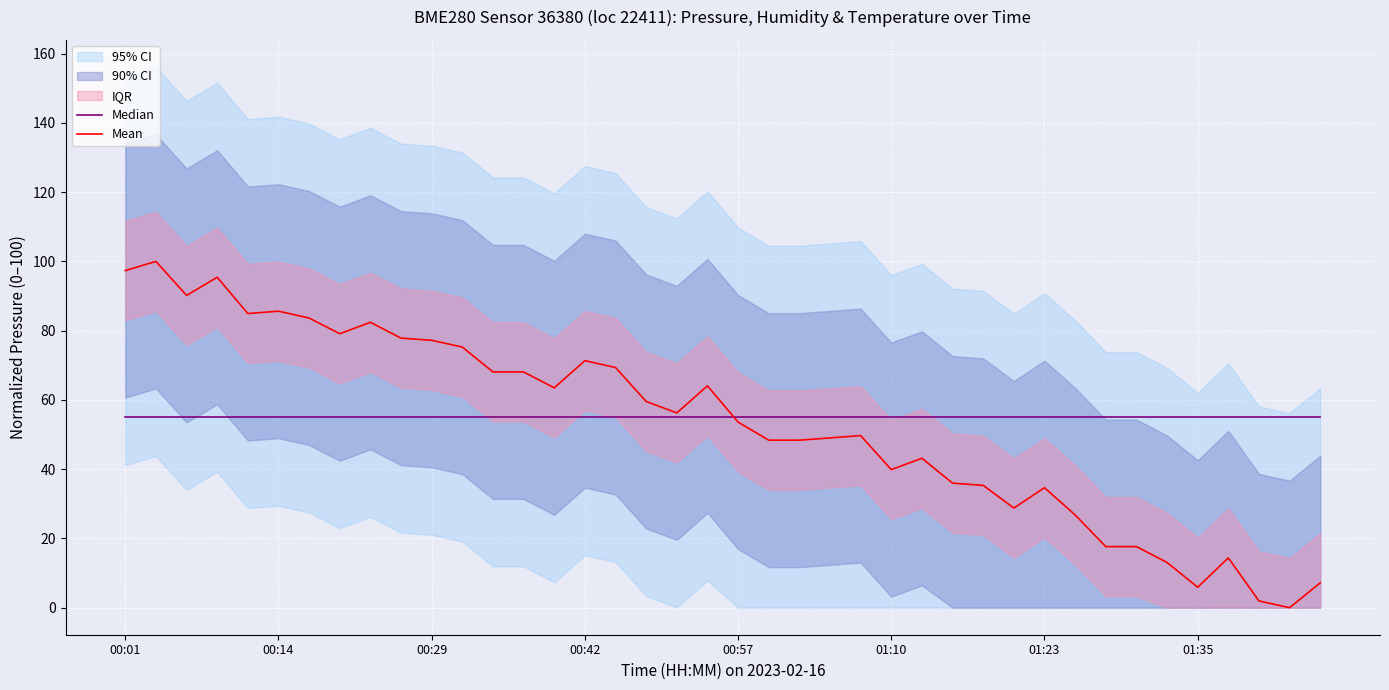

What is the approximate value of Mean at 01:23?

34.6